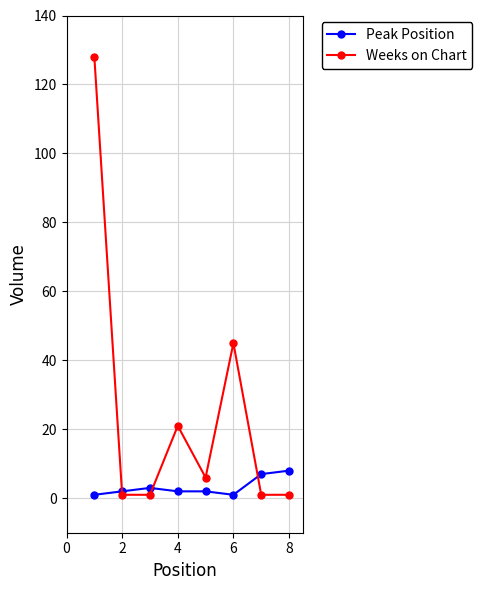

Which series has the largest range (max minus min)?

Weeks on Chart